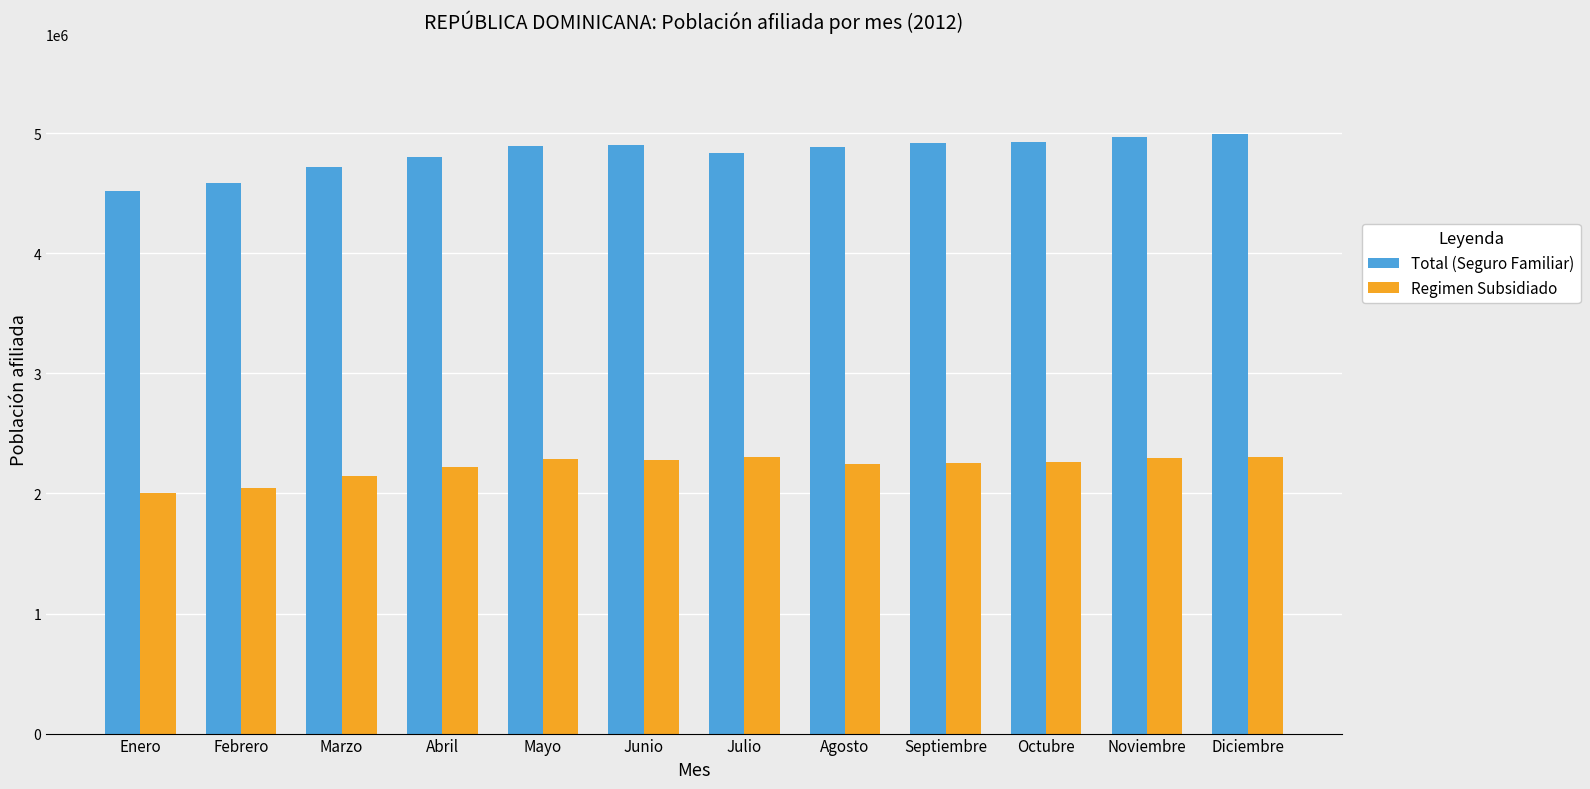

What is the label of the 1st bar from the right?

Diciembre